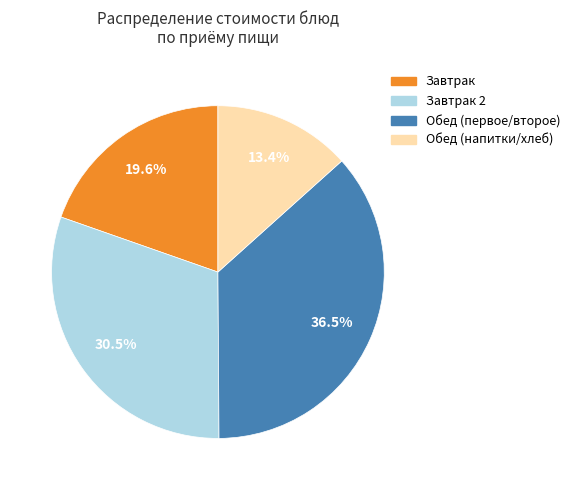

Is there a majority slice in this chart?

No